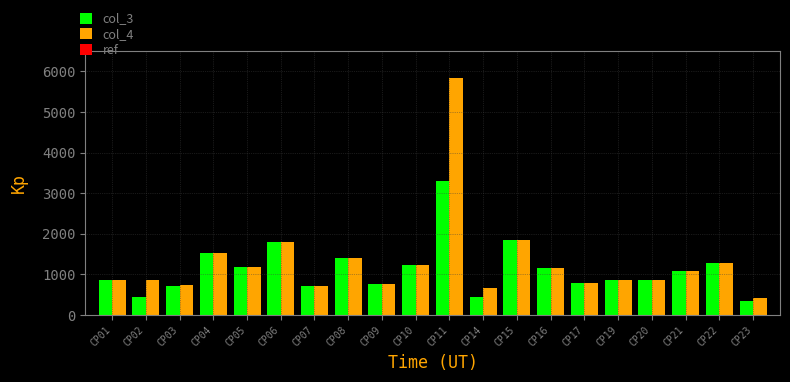

List the series in order of their overall mean, highest first.

col_4, col_3